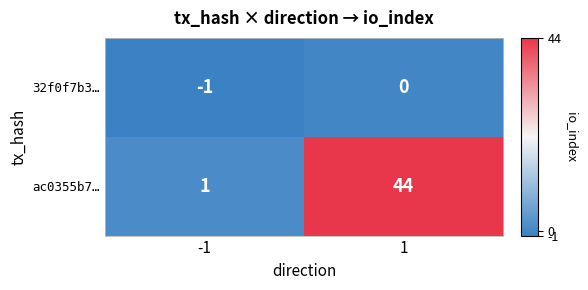

Between -1 and 1, which series saw the biggest shift?

ac0355b7…